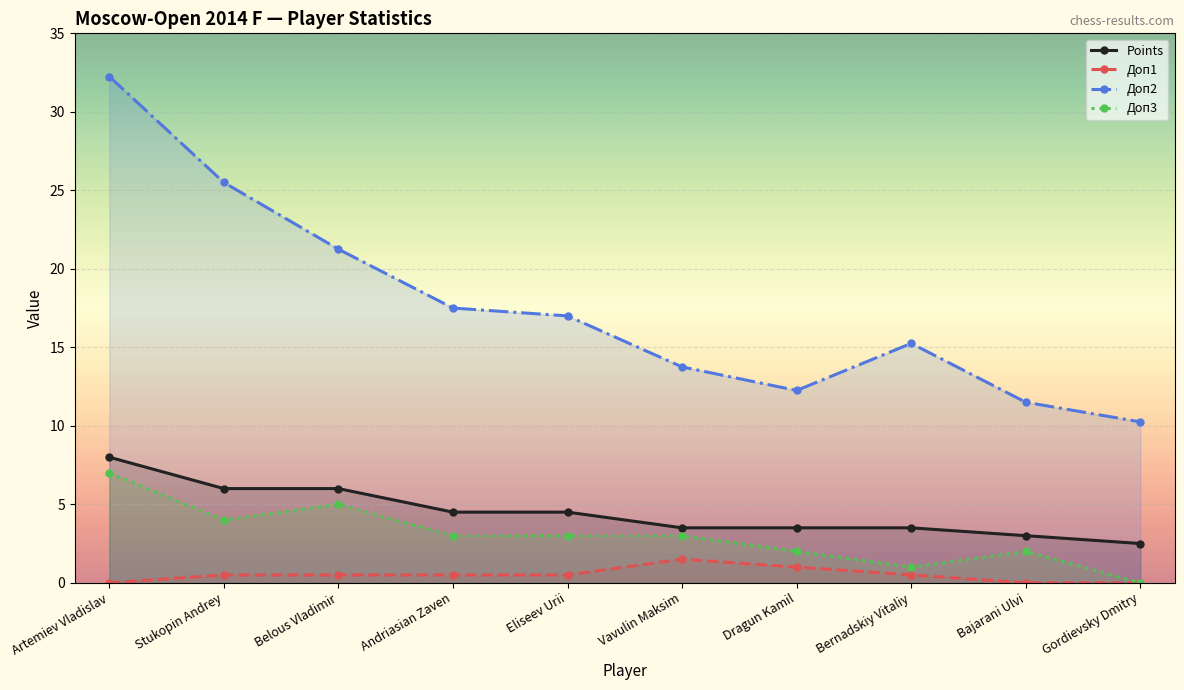

Between Vavulin Maksim and Bajarani Ulvi, which series saw the biggest shift?

Доп2